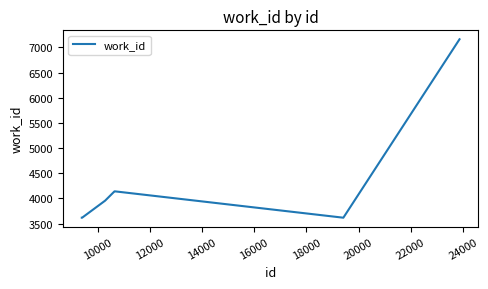

True or false: the data has more than 1 interior local peaks.

False